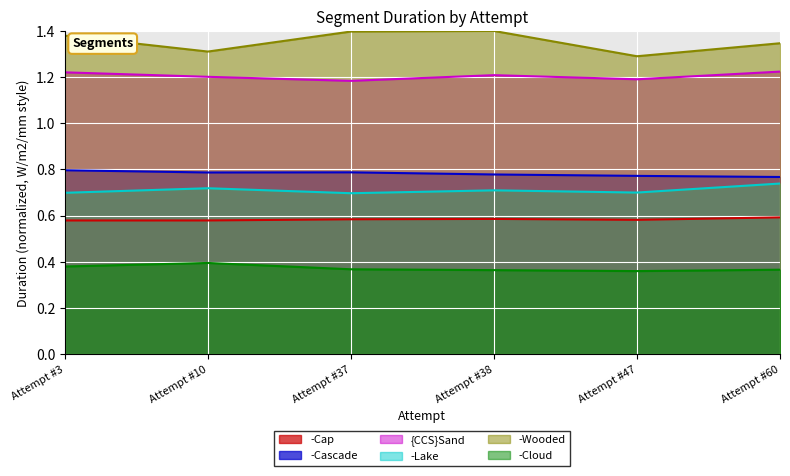

Reading left to right, transcribe all the data shown in this chart.

-Cap: Attempt #3=0.6	Attempt #10=0.6	Attempt #37=0.6	Attempt #38=0.6	Attempt #47=0.6	Attempt #60=0.6
-Cascade: Attempt #3=0.8	Attempt #10=0.8	Attempt #37=0.8	Attempt #38=0.8	Attempt #47=0.8	Attempt #60=0.8
{CCS}Sand: Attempt #3=1.2	Attempt #10=1.2	Attempt #37=1.2	Attempt #38=1.2	Attempt #47=1.2	Attempt #60=1.2
-Lake: Attempt #3=0.7	Attempt #10=0.7	Attempt #37=0.7	Attempt #38=0.7	Attempt #47=0.7	Attempt #60=0.7
-Wooded: Attempt #3=1.4	Attempt #10=1.3	Attempt #37=1.4	Attempt #38=1.4	Attempt #47=1.3	Attempt #60=1.3
-Cloud: Attempt #3=0.4	Attempt #10=0.4	Attempt #37=0.4	Attempt #38=0.4	Attempt #47=0.4	Attempt #60=0.4